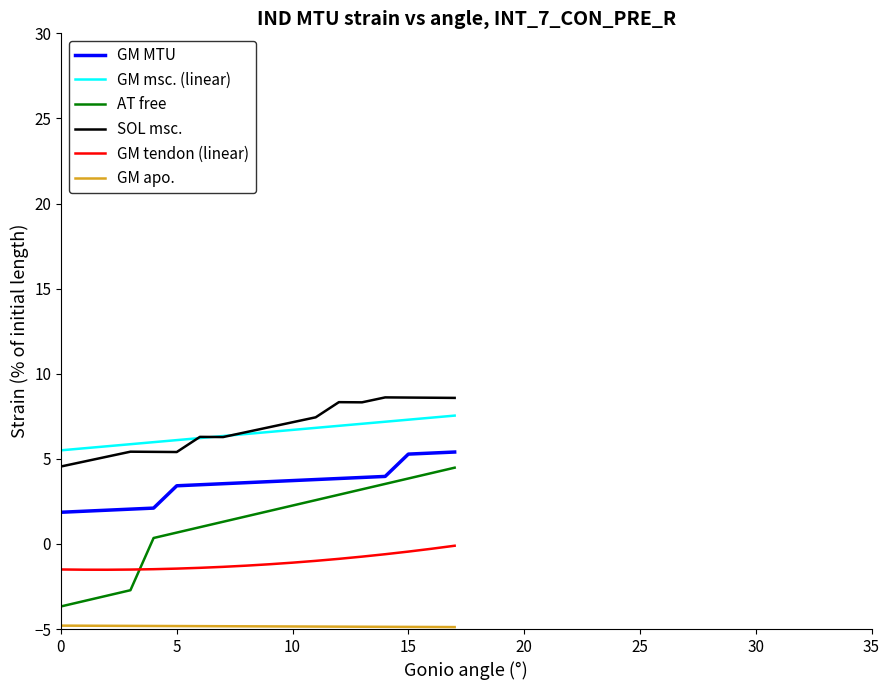

What is the minimum value shown in the chart?

-4.9